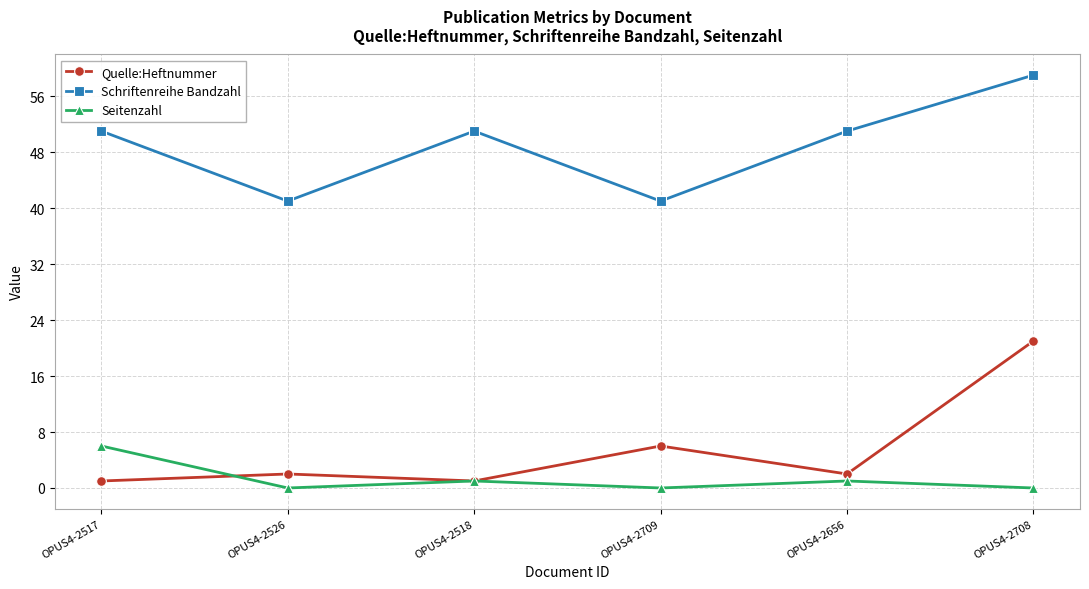

Does the chart display data point markers on the line(s)?

Yes